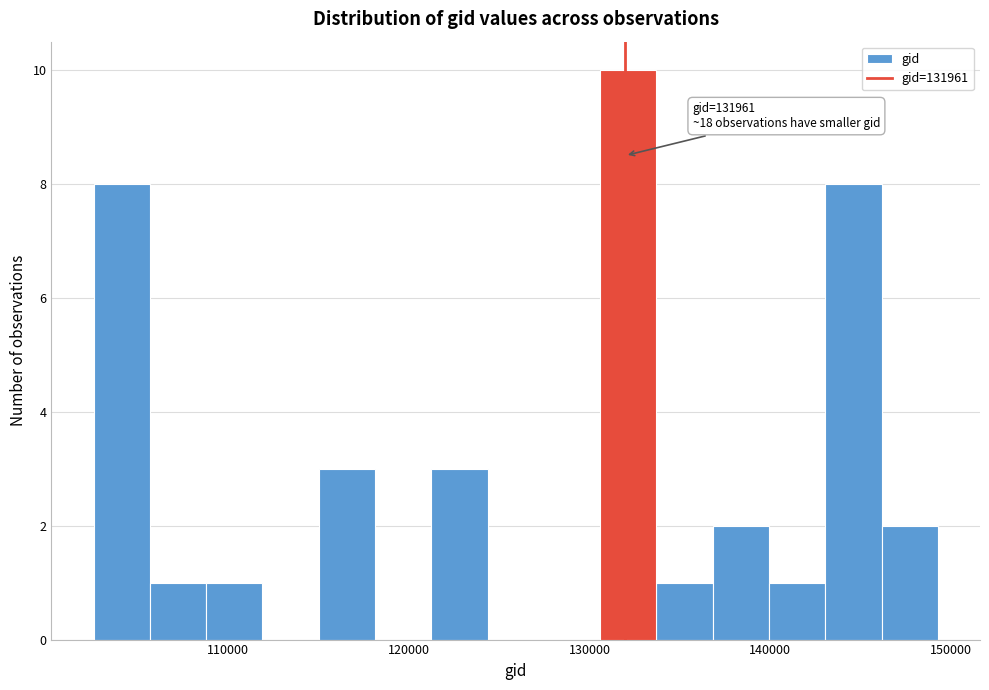

Around what value on the x-axis is the tallest bar? Give the approximate position of its centre, as read against the axis.

132000